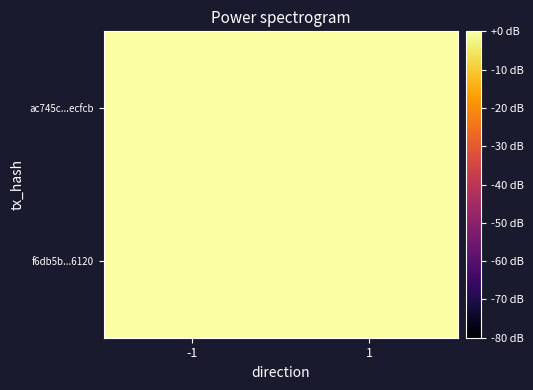

Rank the series by their average value, from lowest to highest.

f6db5b...6120, ac745c...ecfcb